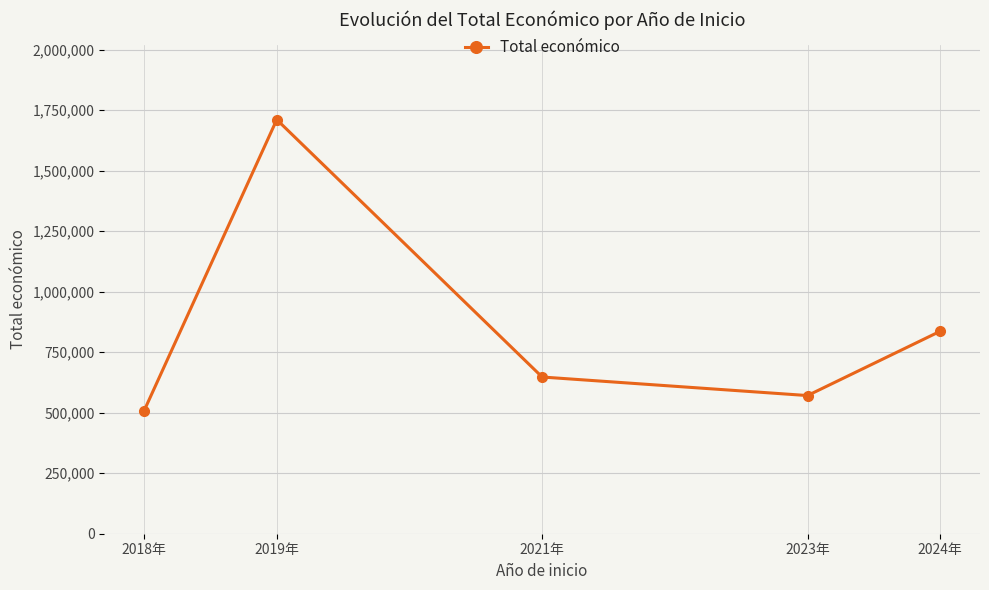

Count the number of categories in the chart.

5